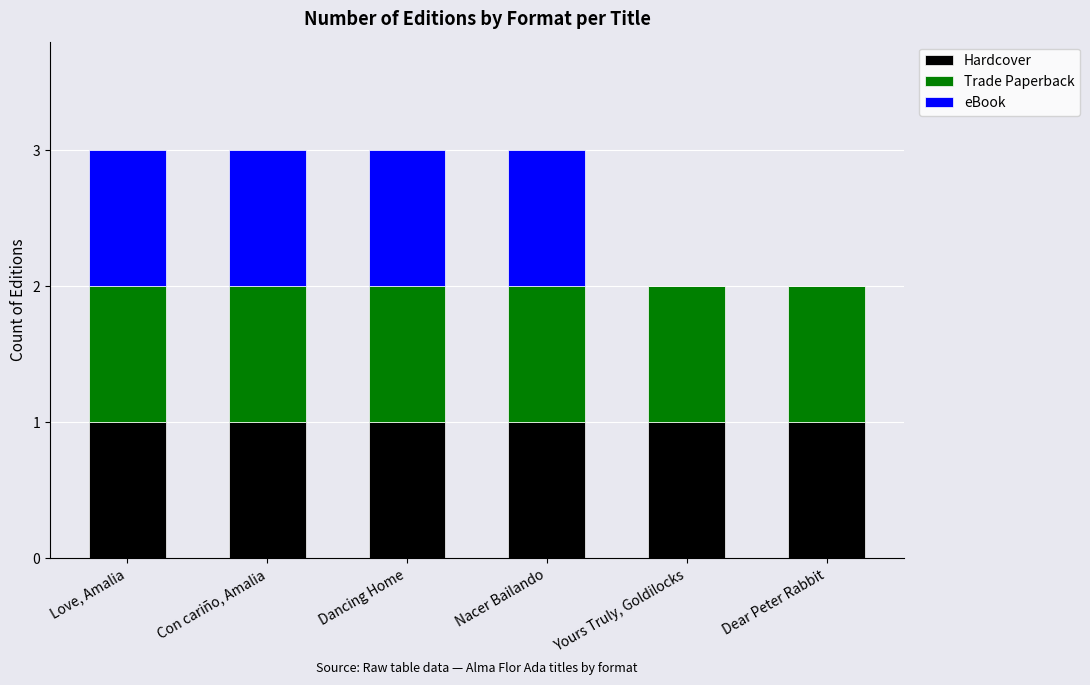

What are all the series names shown in the legend?

Hardcover, Trade Paperback, eBook